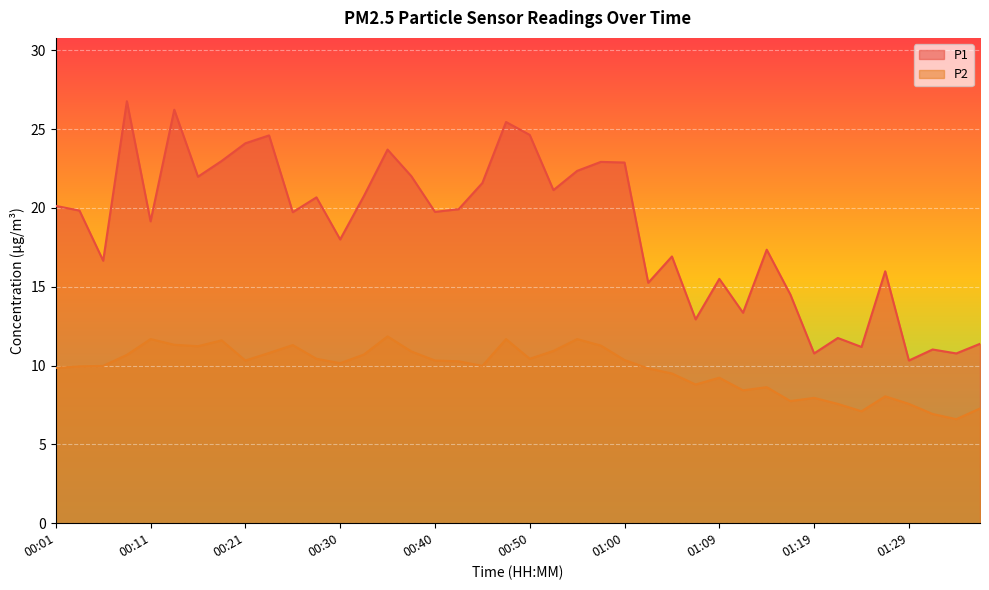

How many distinct data groups are displayed?

2